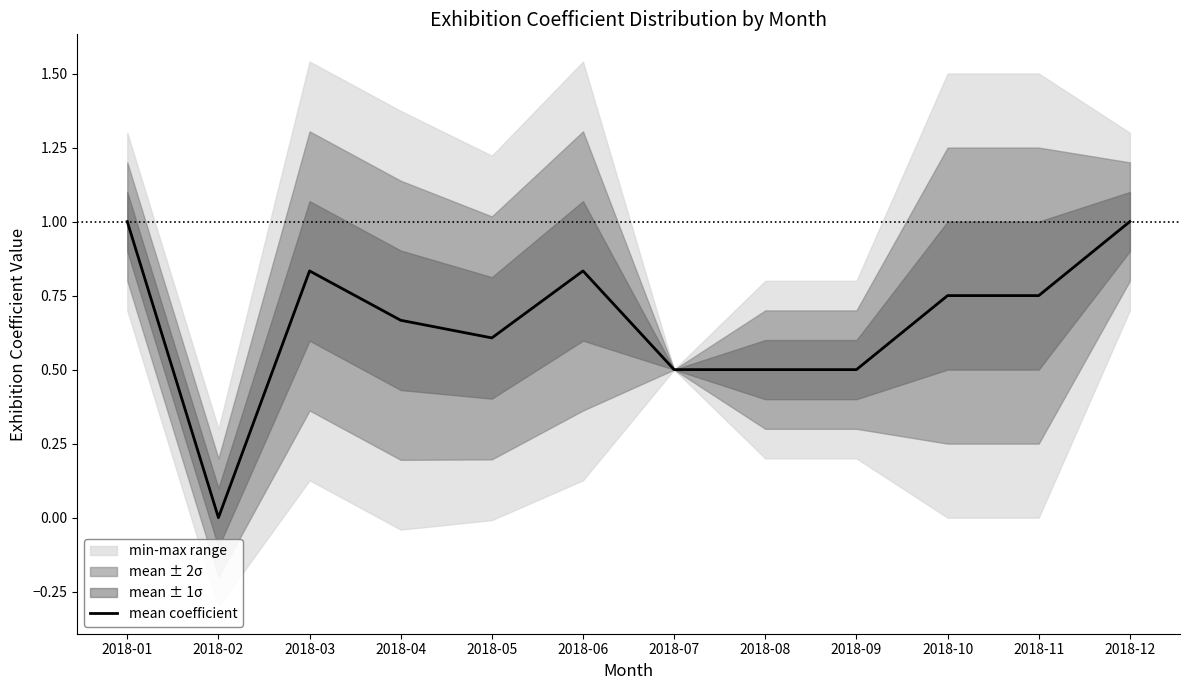

How many interior local peaks (higher than both neighbors) does the data have?

2